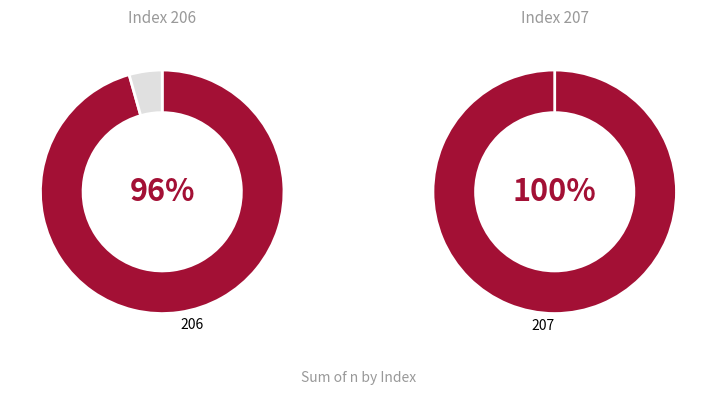

To the nearest percent, what is the difference between the 1.0 and 2.0 slice percentages?

4%